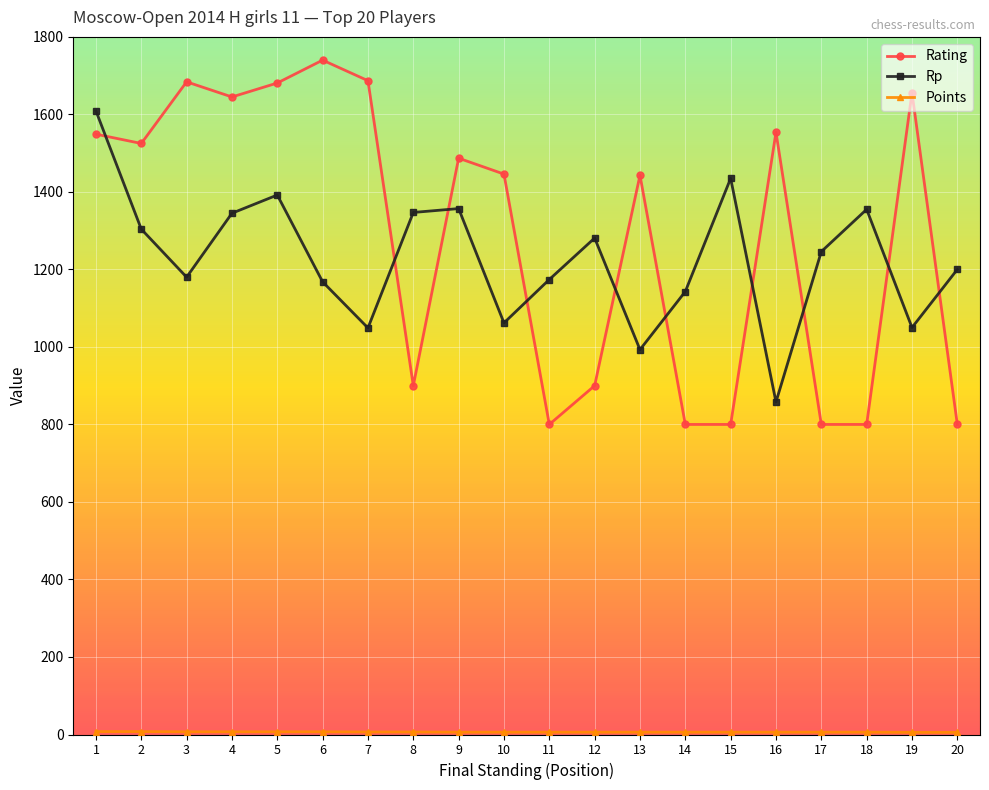

At which category does Rp reach its first local valley?

3